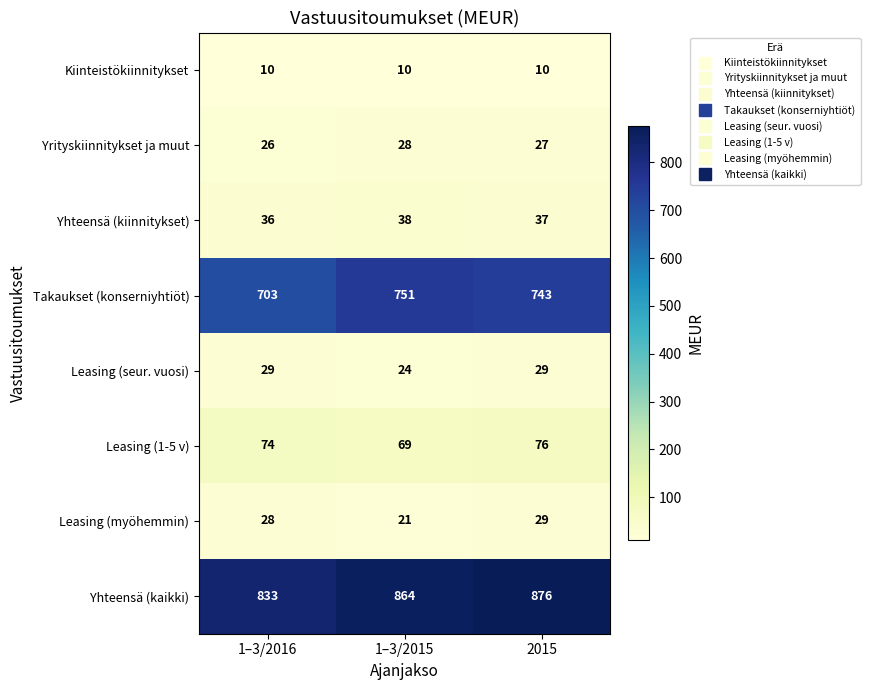

What is the total value across all series at 1–3/2015?

1805